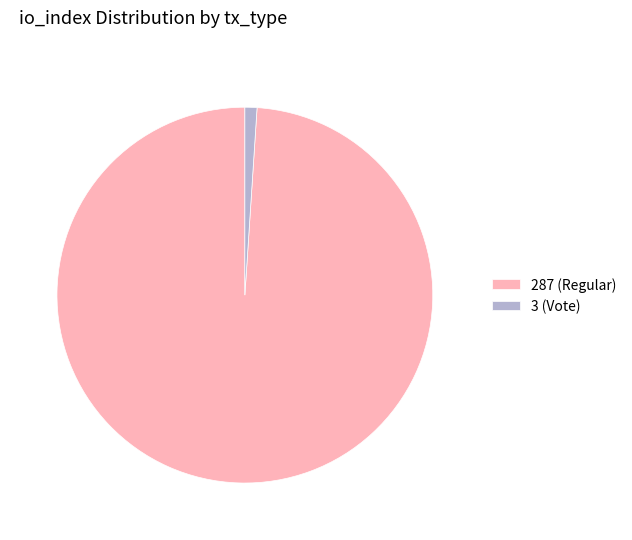

Between 3 (Vote) and 287 (Regular), which is larger?

287 (Regular)